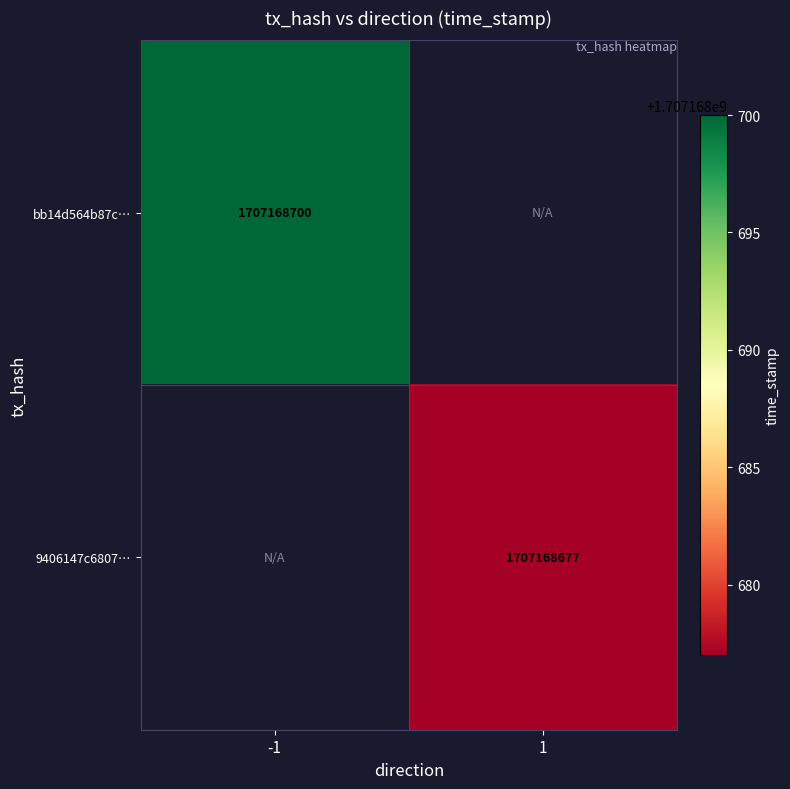

Is the value of bb14d564b87c6e7ff07dbc88a78c06619d90894 at 1 greater than the value of 9406147c6807885607e45538b9edf1cea1e803f at 1?

No